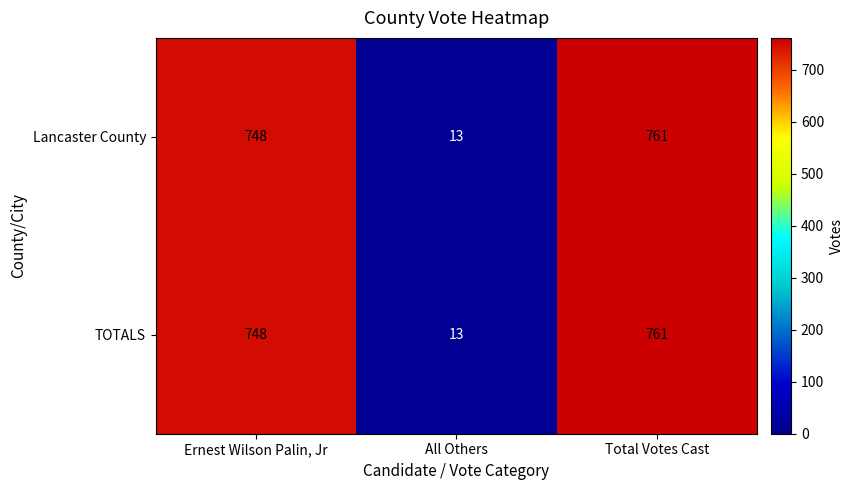

Reading left to right, transcribe all the data shown in this chart.

Lancaster County: Ernest Wilson Palin, Jr=748	All Others=13	Total Votes Cast=761
TOTALS: Ernest Wilson Palin, Jr=748	All Others=13	Total Votes Cast=761